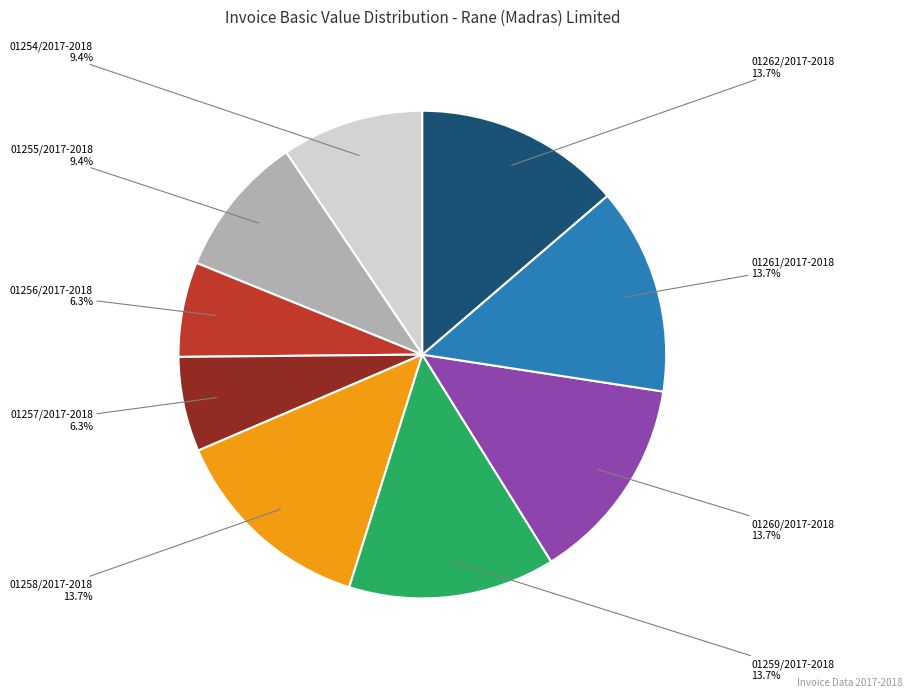

Does any single category account for the majority?

No